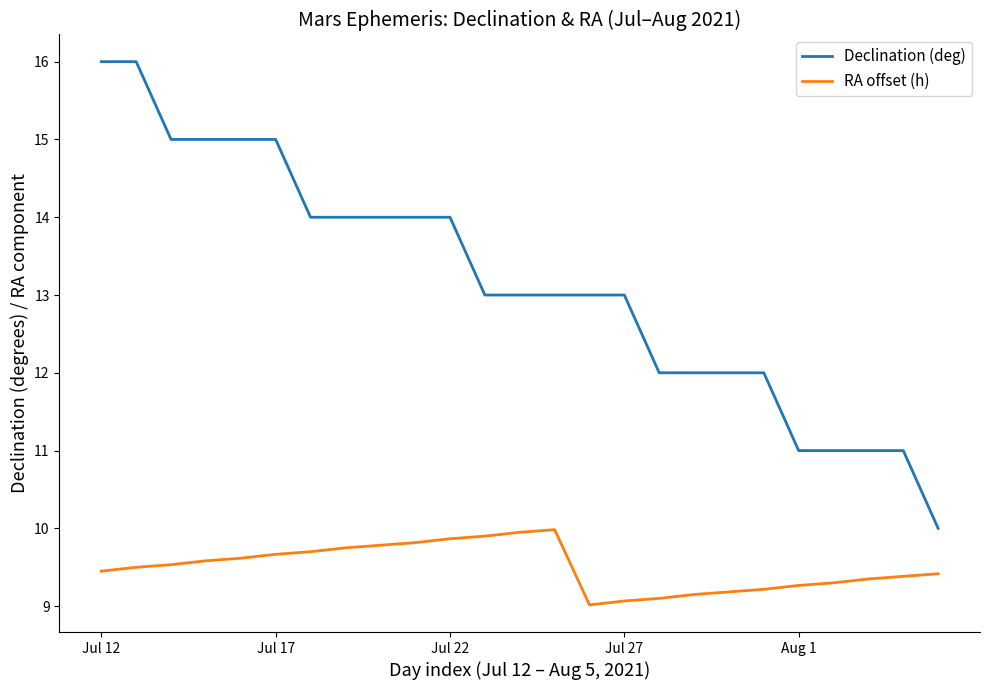

Which series has the largest range (max minus min)?

Declination (deg)